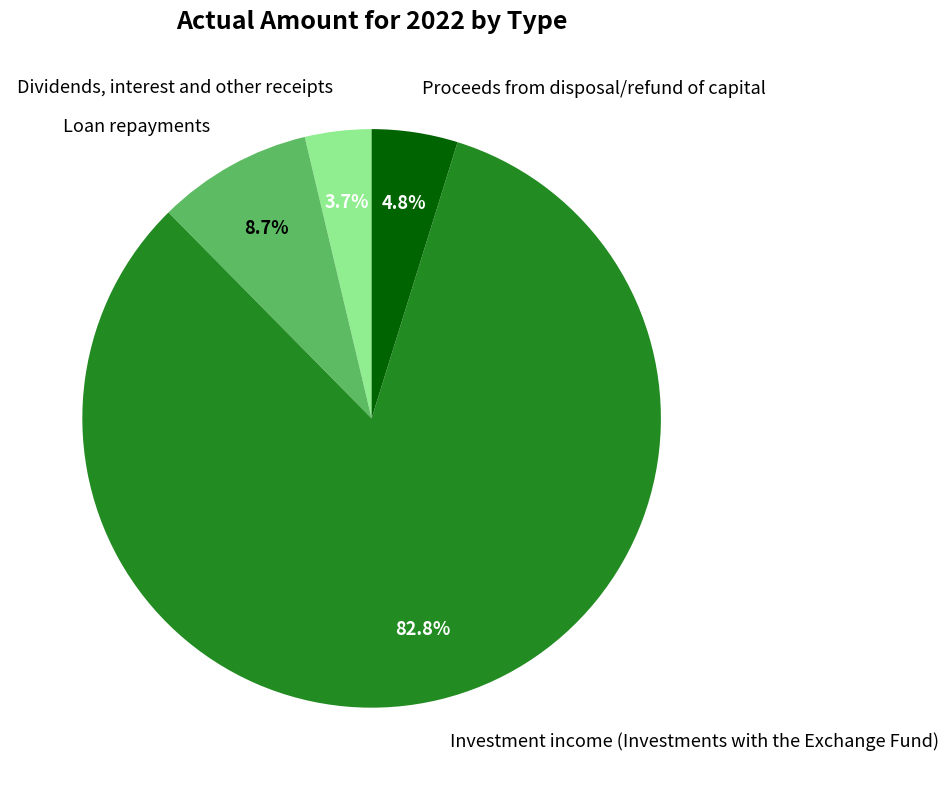

Which has a higher value, Investment income (Investments with the Exchange Fund) or Proceeds from disposal/refund of capital?

Investment income (Investments with the Exchange Fund)